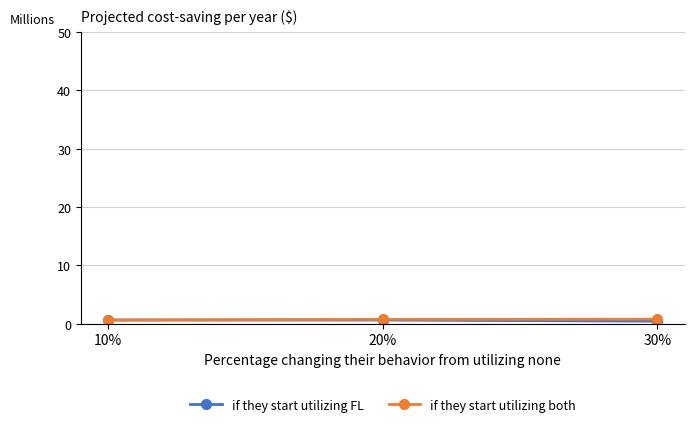

True or false: if they start utilizing FL has a value of 0.6 at 20%.

True